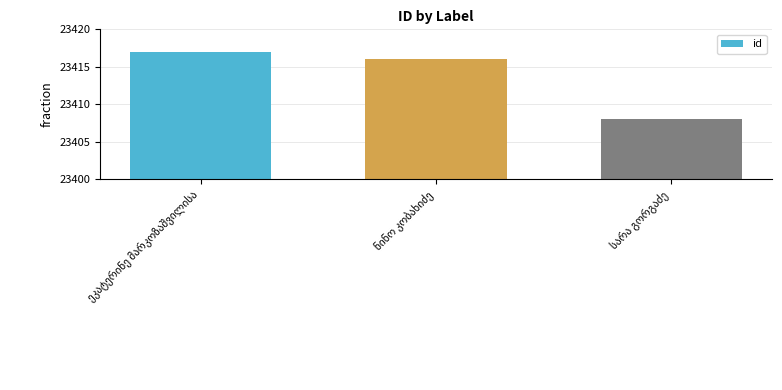

What is the average value?

23414